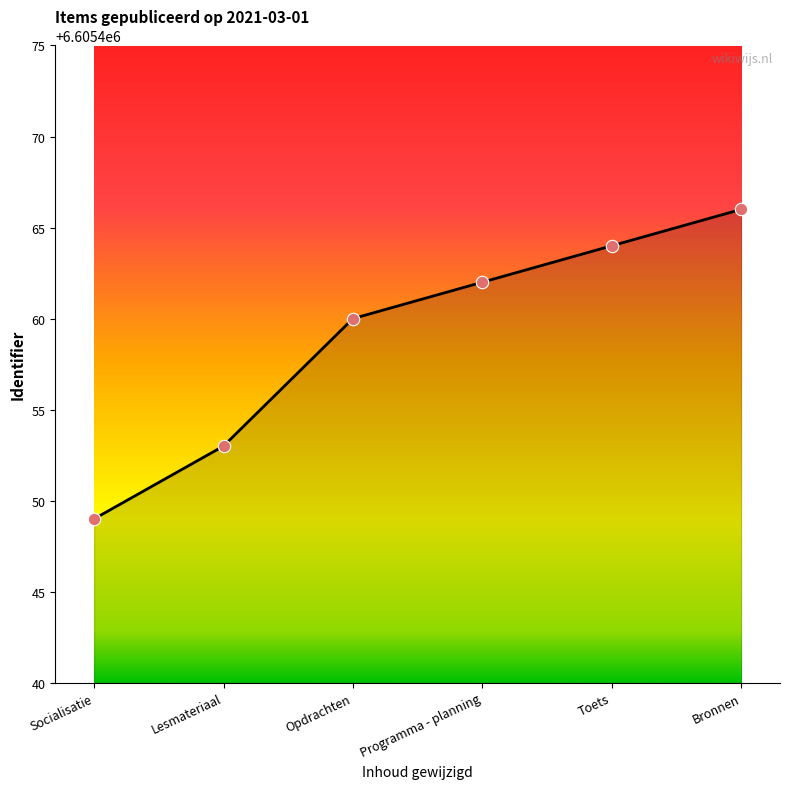

Between Toets and Socialisatie, which is larger?

Toets